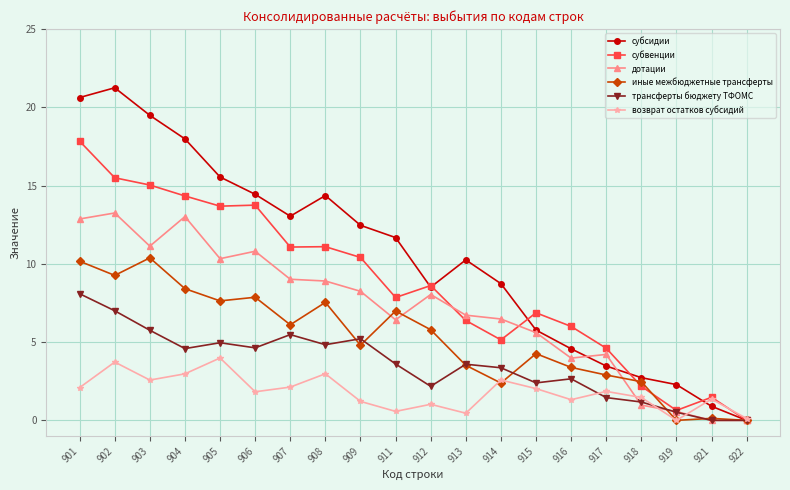

What is the difference between the highest and lowest values at 906?

12.6